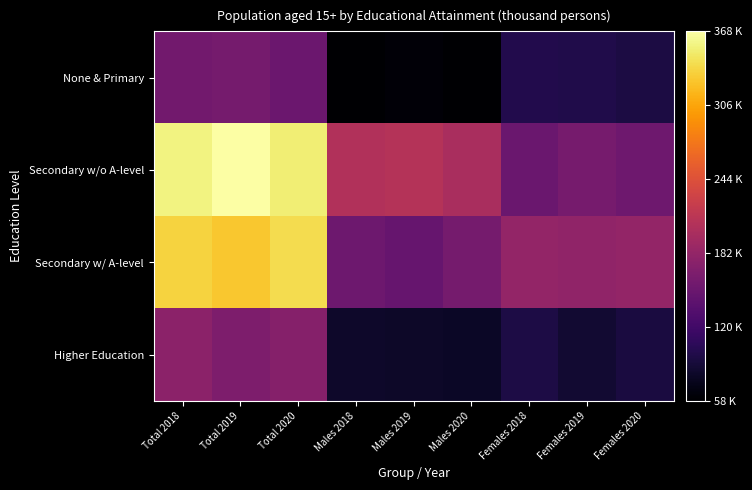

What is the spread (max minus min) of values at Males 2018?

147.4